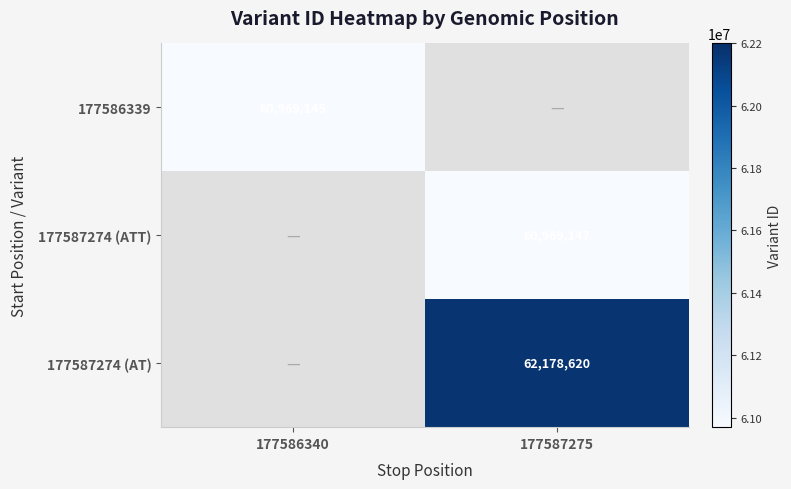

Is it true that 177586339 equals 60969145 at 177586340?

True